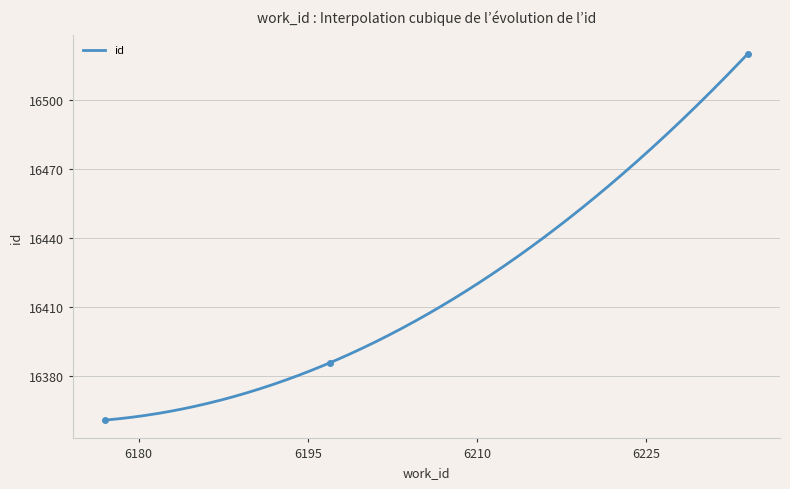

Is it true that the value at 6234 is 16518?

True